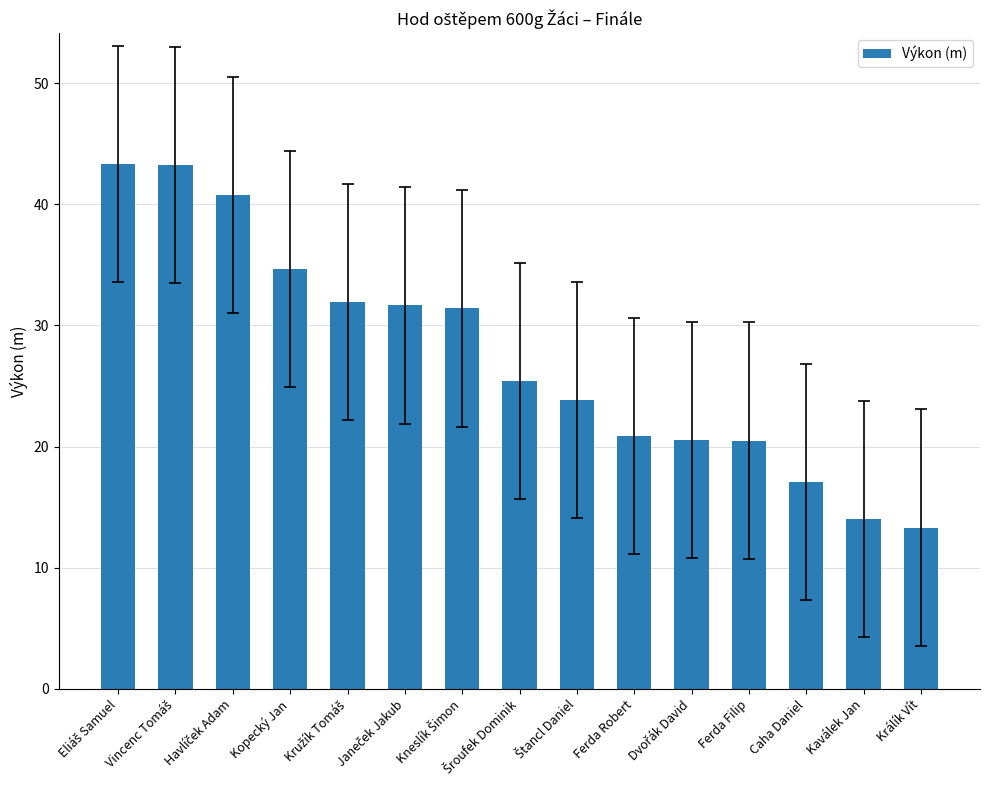

How many data points are above 25?

8